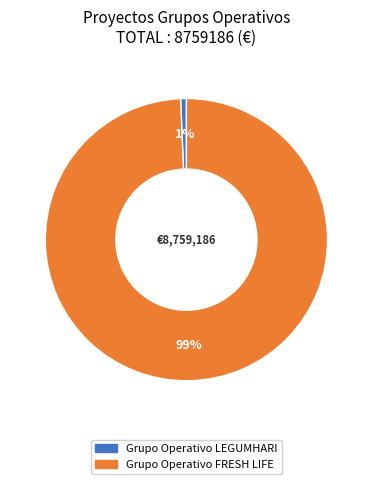

Does Grupo Operativo FRESH LIFE account for over 50% of the chart?

Yes